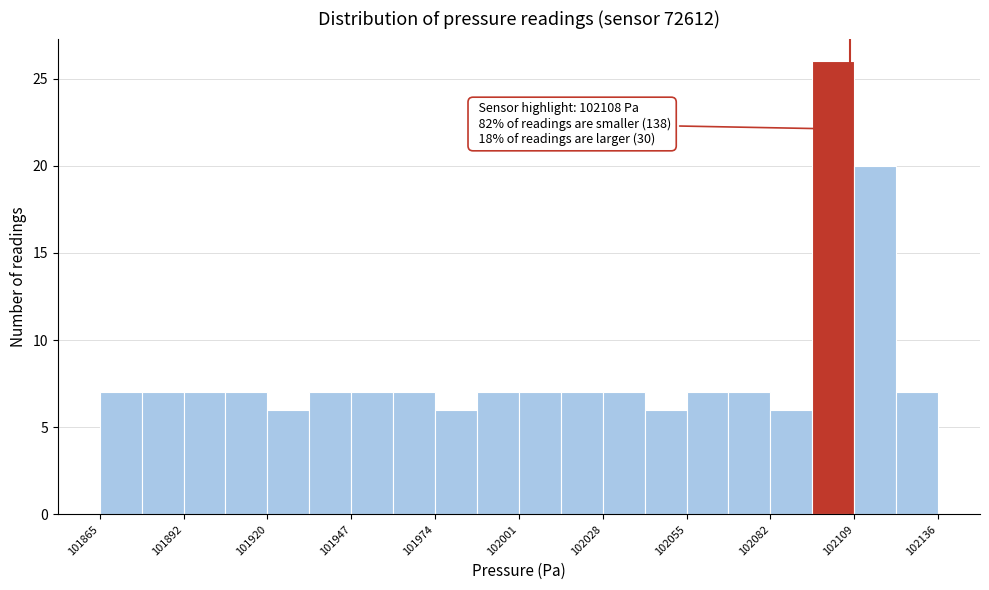

Read against the x-axis, roughly where is the centre of the tallest bar?

102105